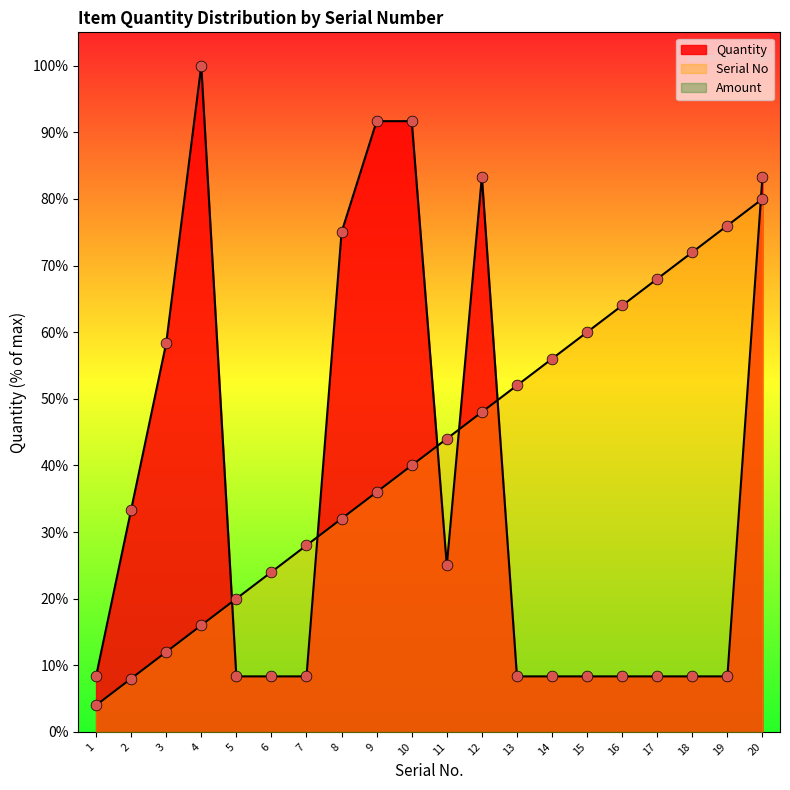

Is the value of Quantity at 14 greater than the value of Serial No at 10?

No